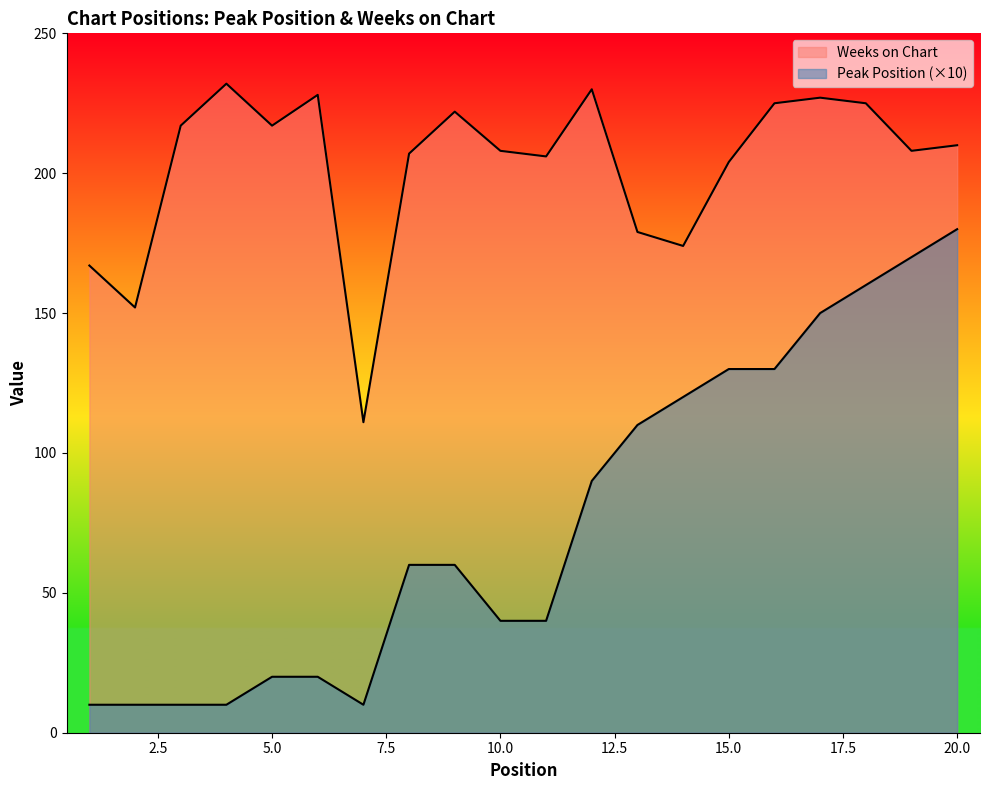

The value of Peak Position at 9 is 16. True or false?

False